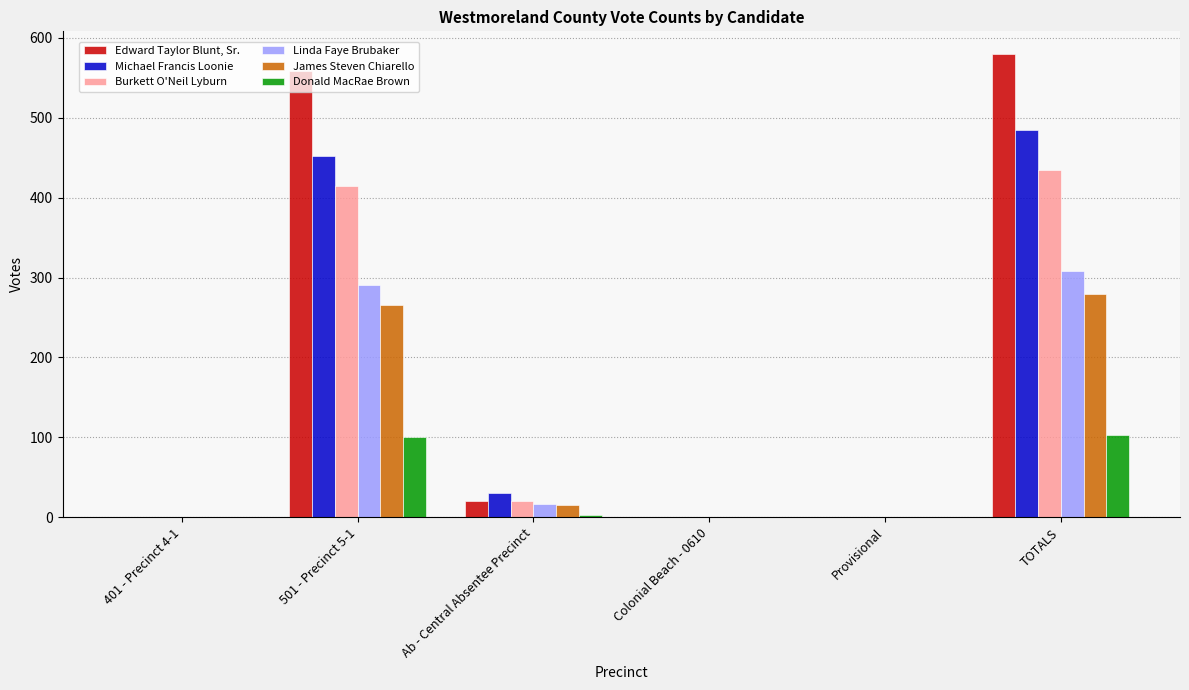

How many categories are shown in the chart?

6